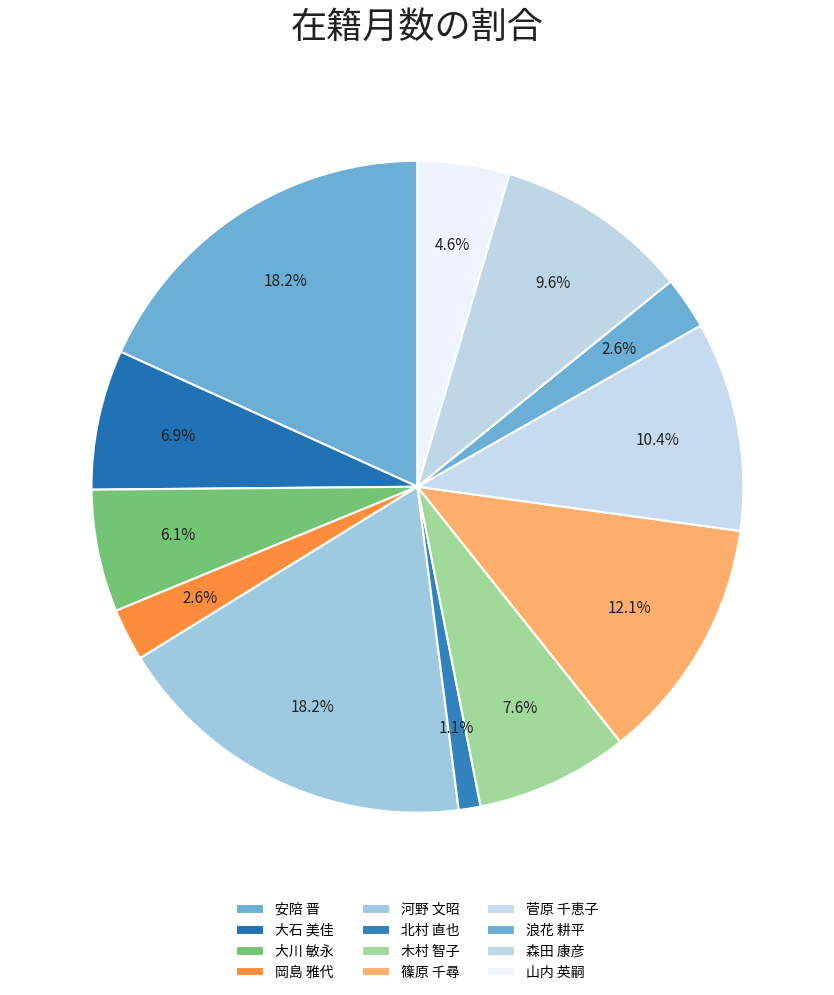

Between 大川 敏永 and 浪花 耕平, which is larger?

大川 敏永